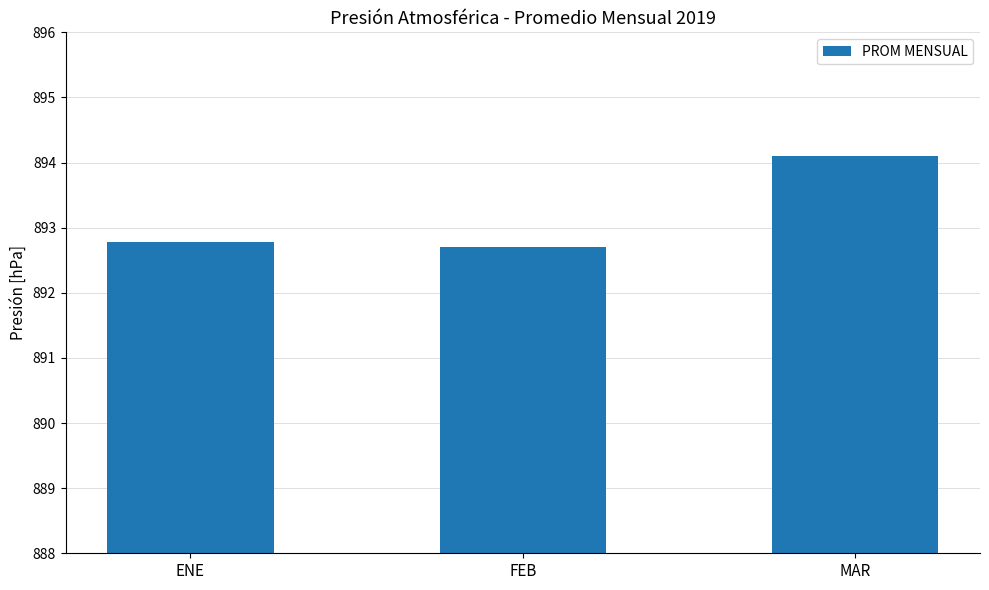

What value does the data have at MAR?

894.1